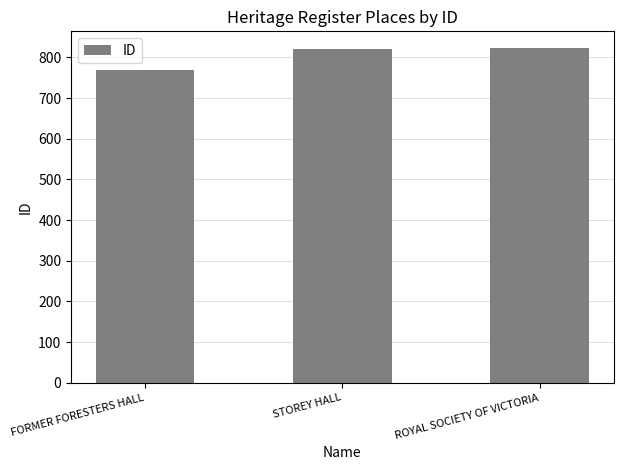

What is the difference between the maximum and minimum values?

54